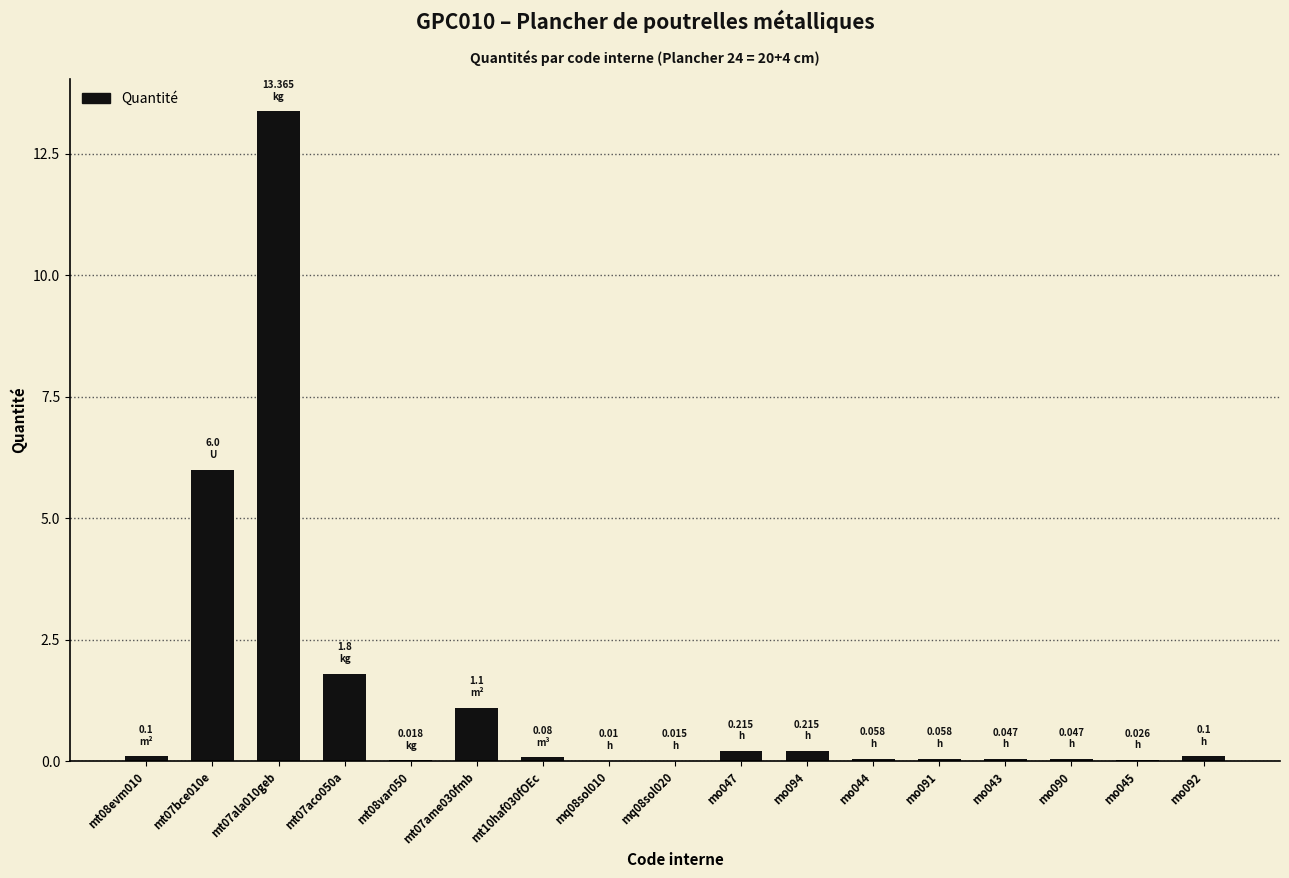

What is the sum of the values at mt07ala010geb and mt07bce010e?

19.4